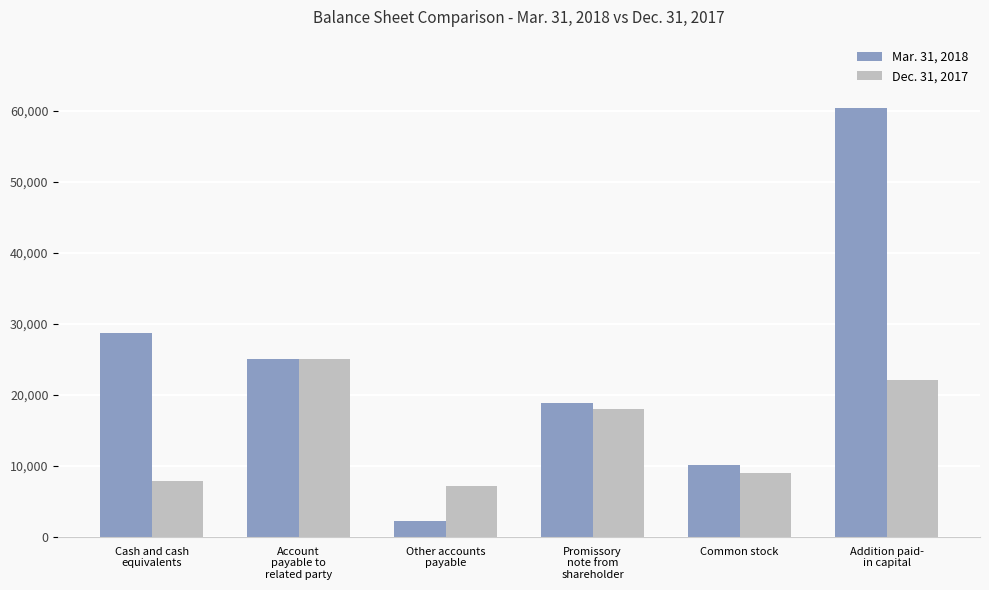

Which series has the largest total across all categories?

Mar. 31, 2018